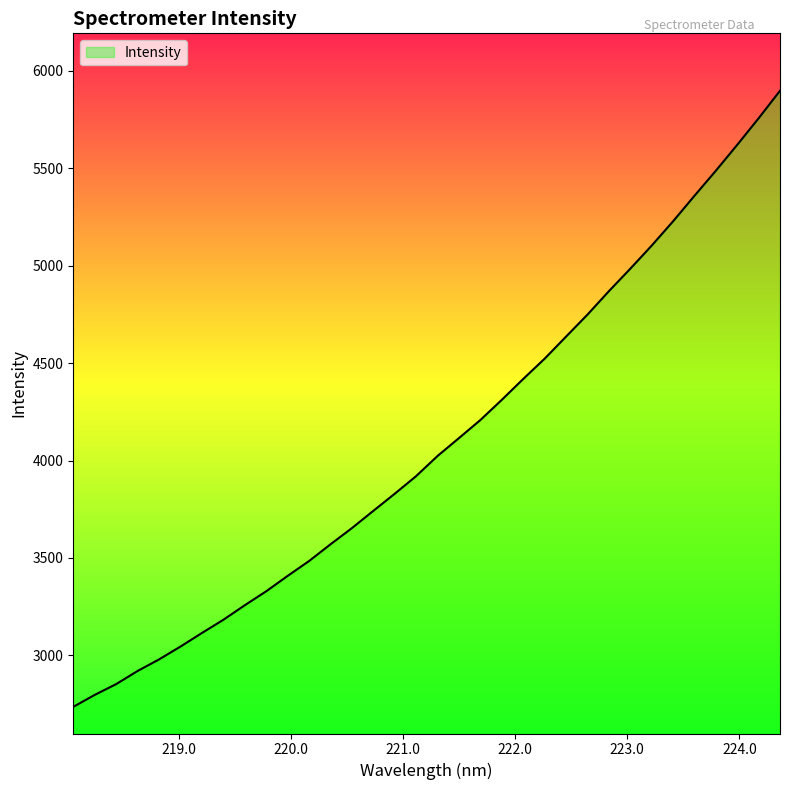

What is the smallest value displayed?

2735.8